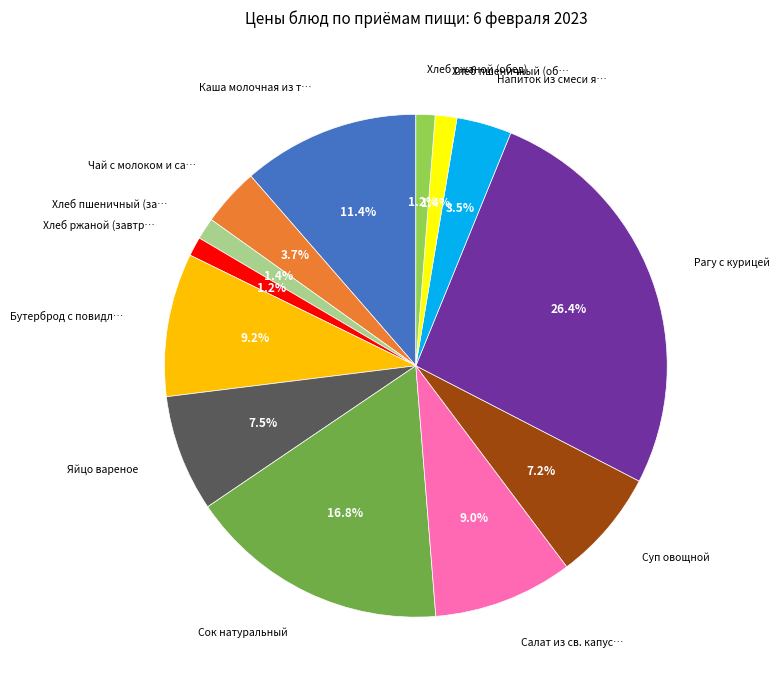

Is there any slice that represents more than half of the pie?

No